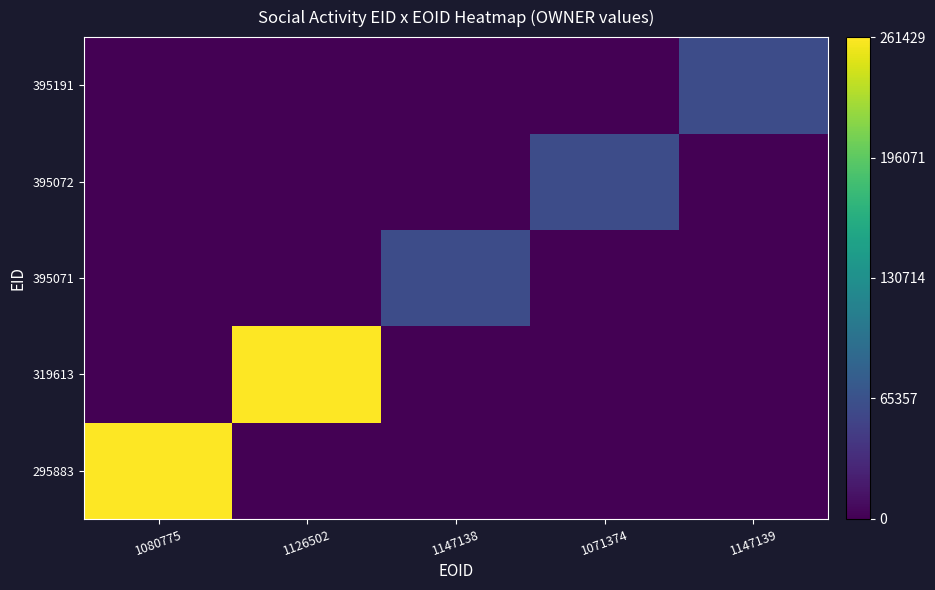

Reading left to right, list all the values displayed in this chart.

295883: 1080775=261429	1126502=0	1147138=0	1071374=0	1147139=0
319613: 1080775=0	1126502=261429	1147138=0	1071374=0	1147139=0
395071: 1080775=0	1126502=0	1147138=60544	1071374=0	1147139=0
395072: 1080775=0	1126502=0	1147138=0	1071374=60544	1147139=0
395191: 1080775=0	1126502=0	1147138=0	1071374=0	1147139=60544